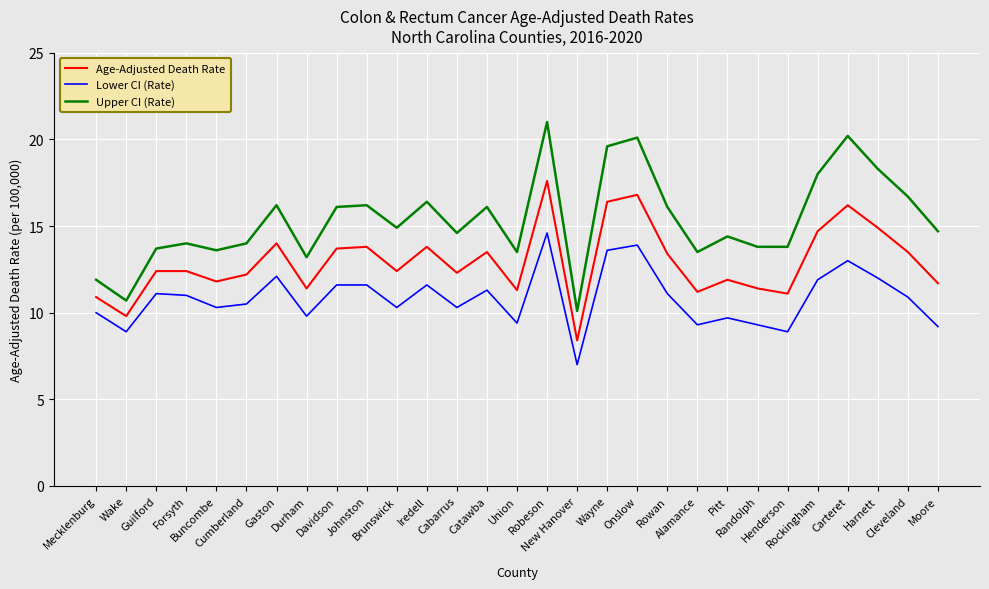

At how many categories does at least one series exceed 19?

4